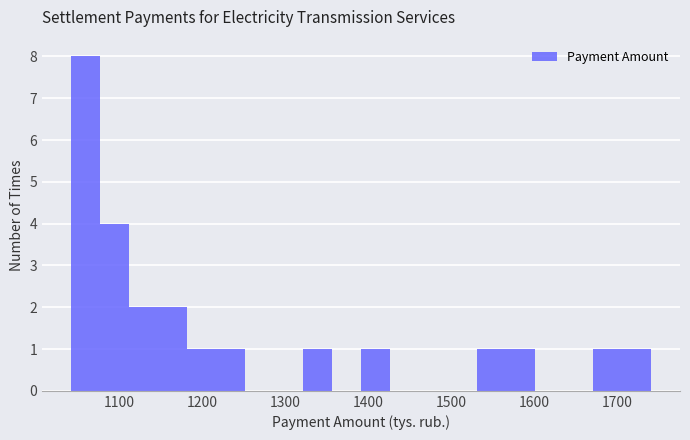

Around what value on the x-axis is the tallest bar? Give the approximate position of its centre, as read against the axis.

1060